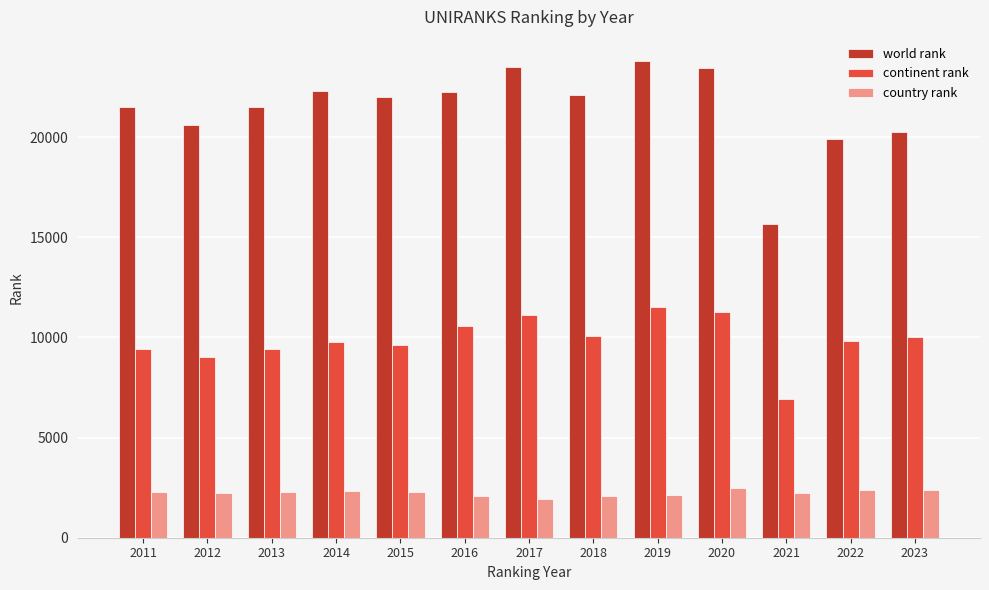

Rank the series by their average value, from highest to lowest.

world rank, continent rank, country rank